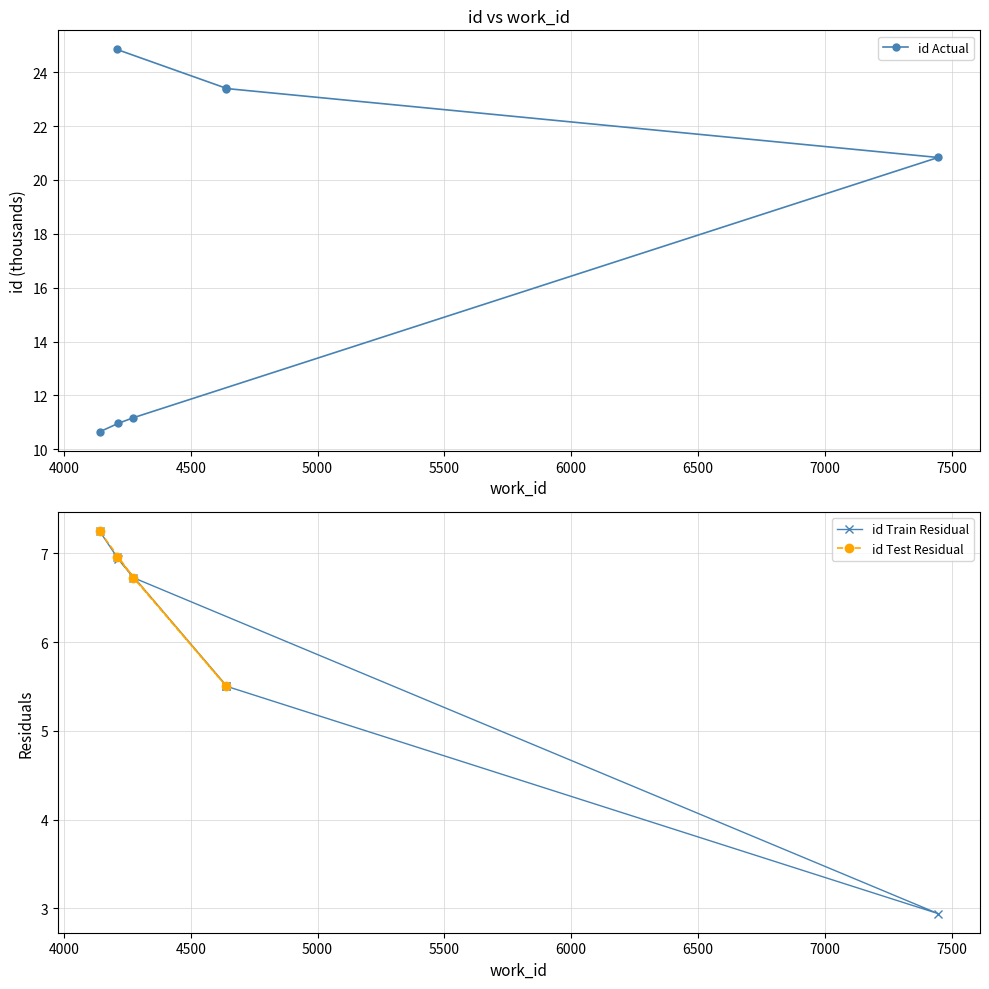

Is it true that the value at 4215 is 11.0?

True